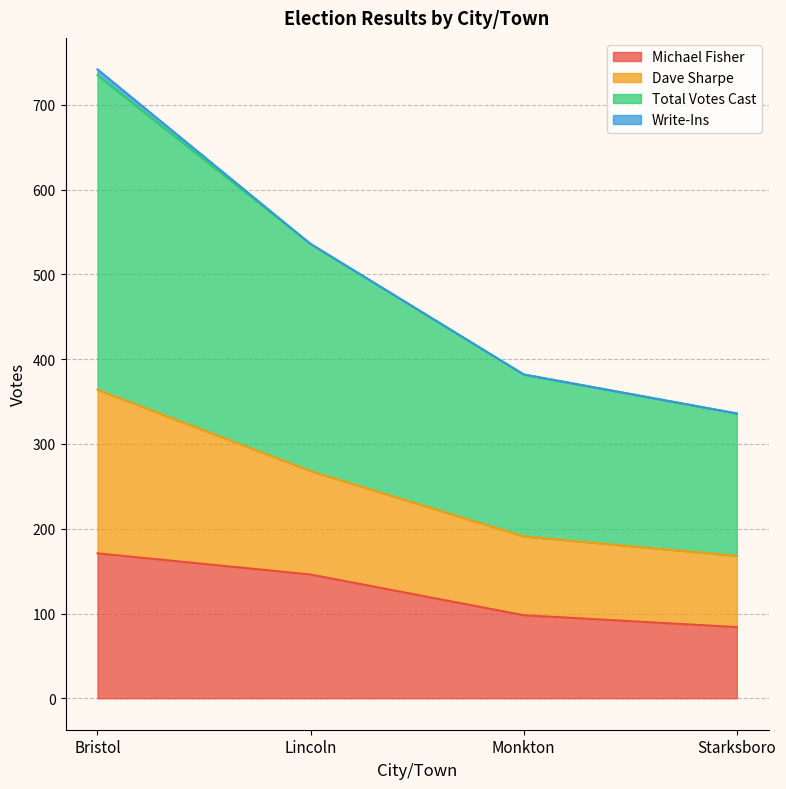

True or false: Total Votes Cast and Dave Sharpe cross at least once.

False